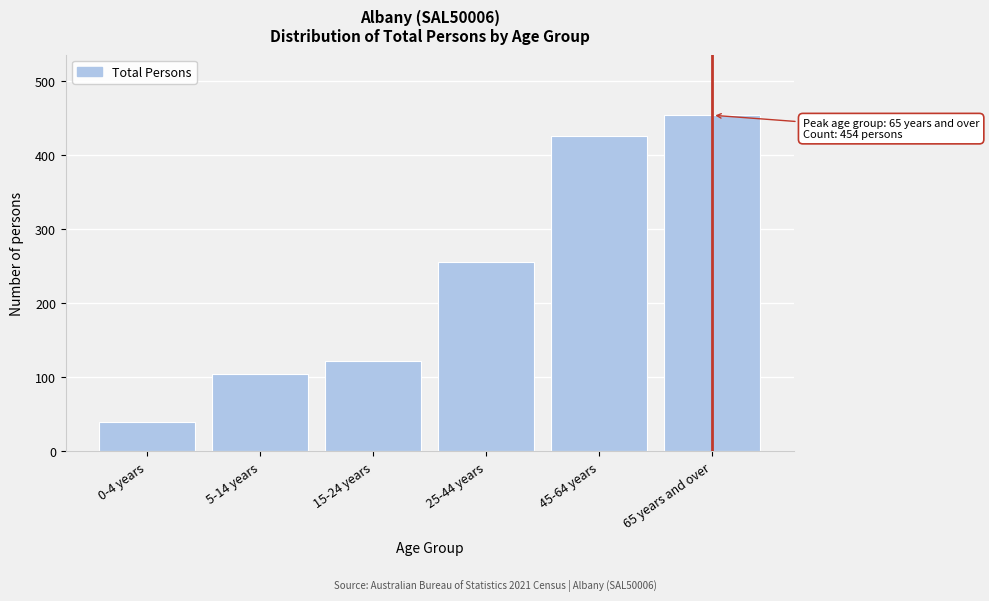

Reading right to left, extract all data points from this chart.

454	426	256	122	104	39